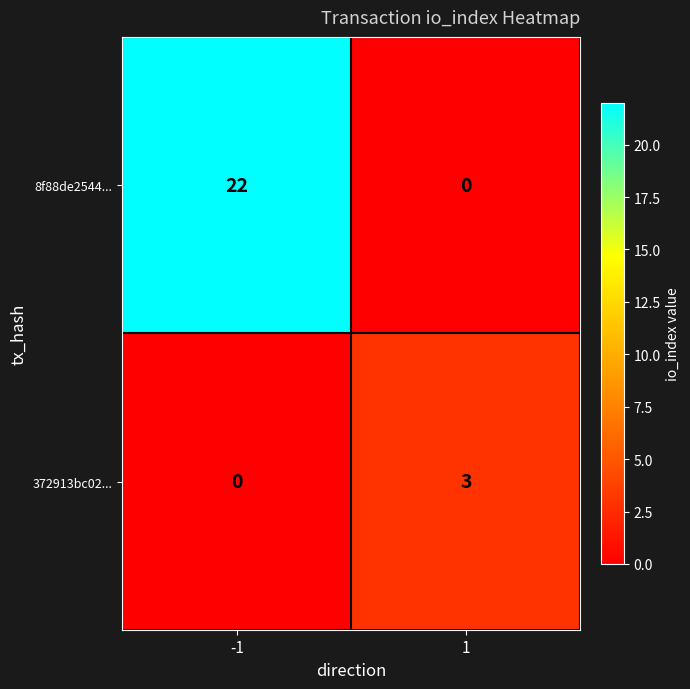

Reading left to right, what are all the values shown in this chart?

8f88de2544...: 22	0
372913bc02...: 0	3